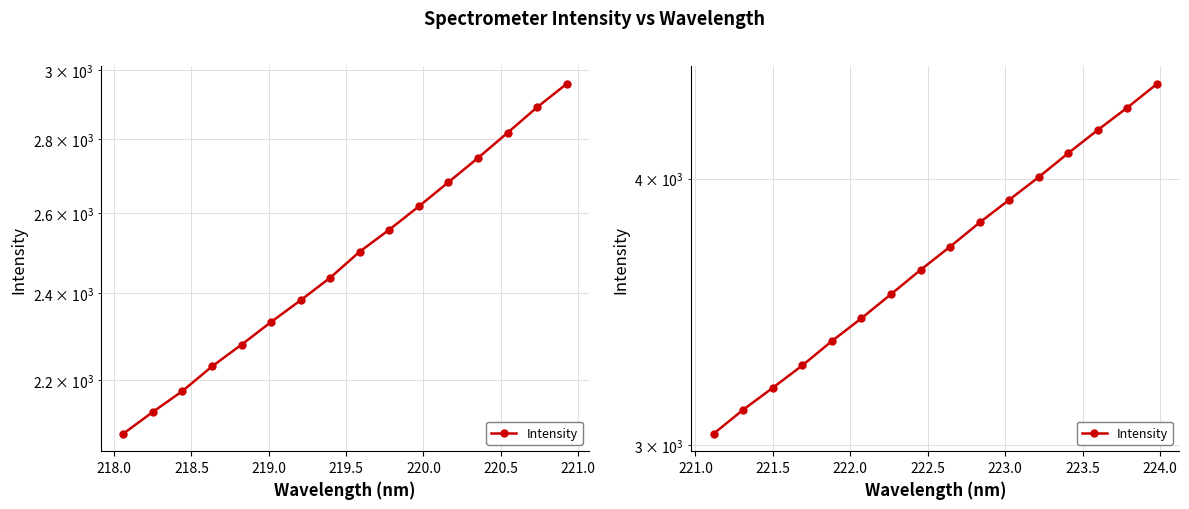

The chart shows a value of 698.8 at 219.5. True or false?

False